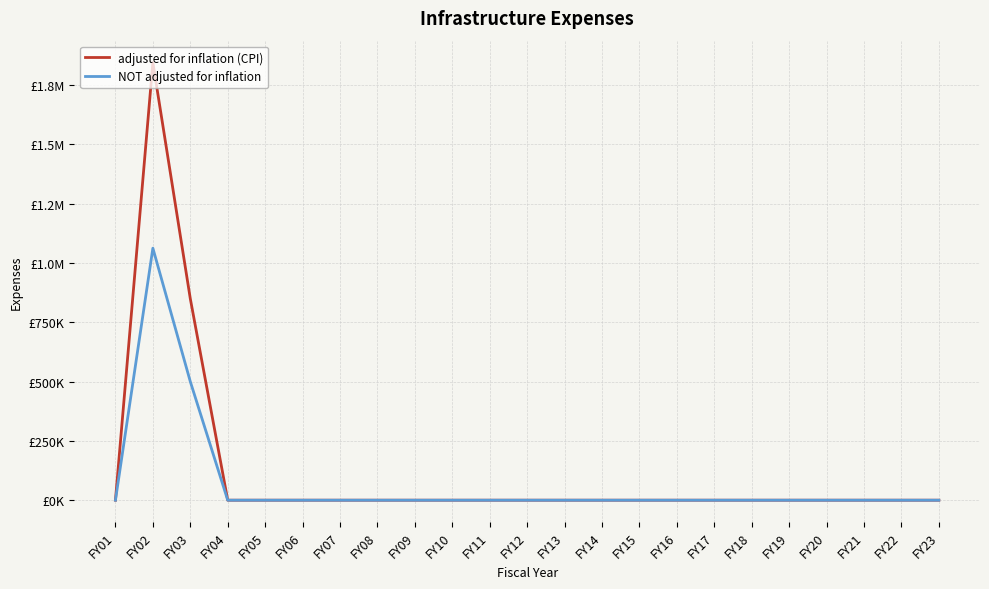

How many interior local peaks does the NOT adjusted for inflation series have?

1